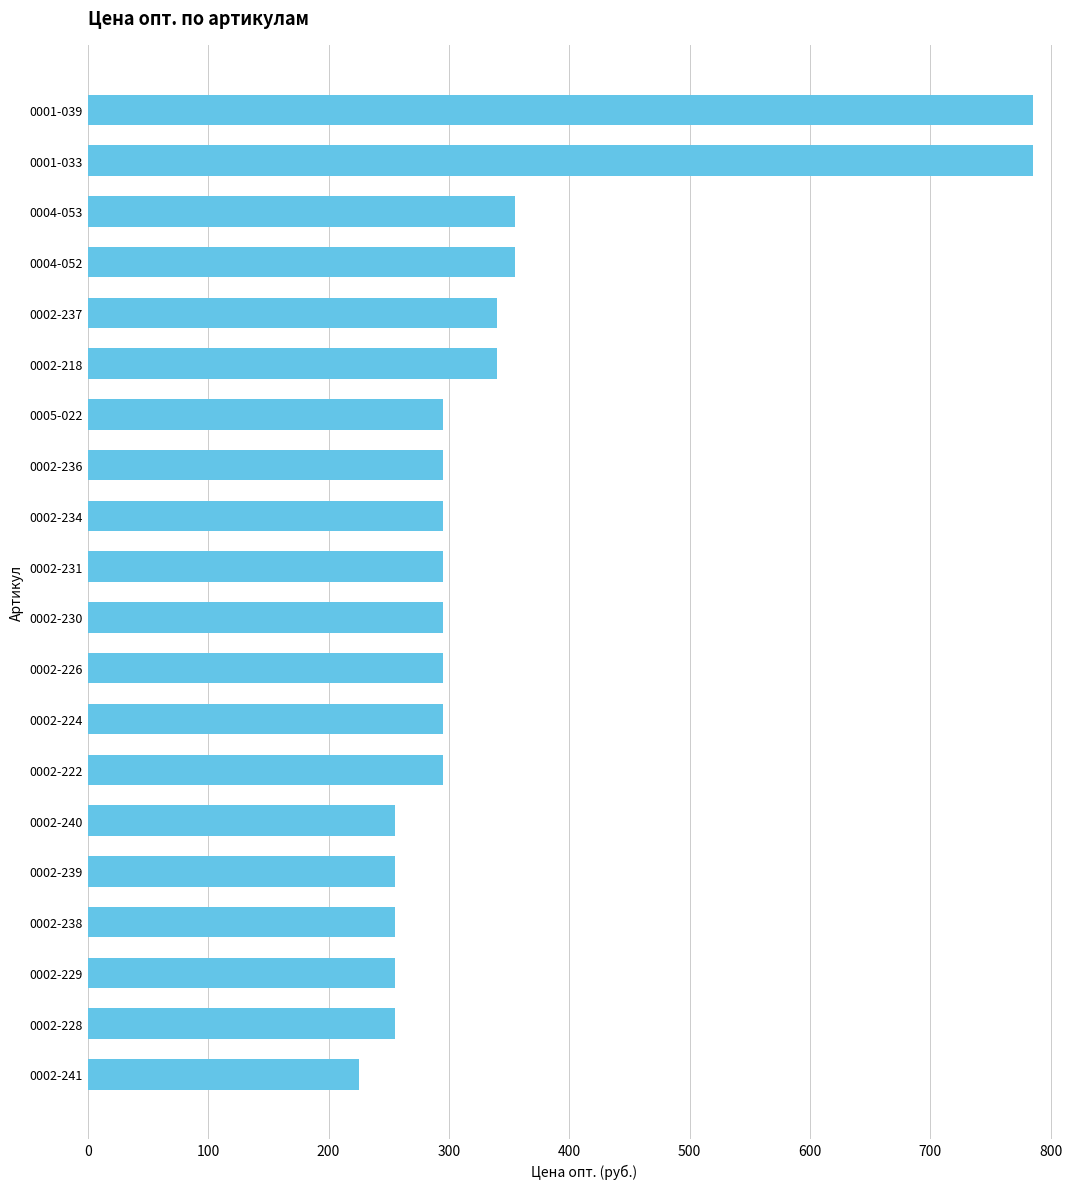

What is the change in value from 0004-052 to 0002-236?

-60